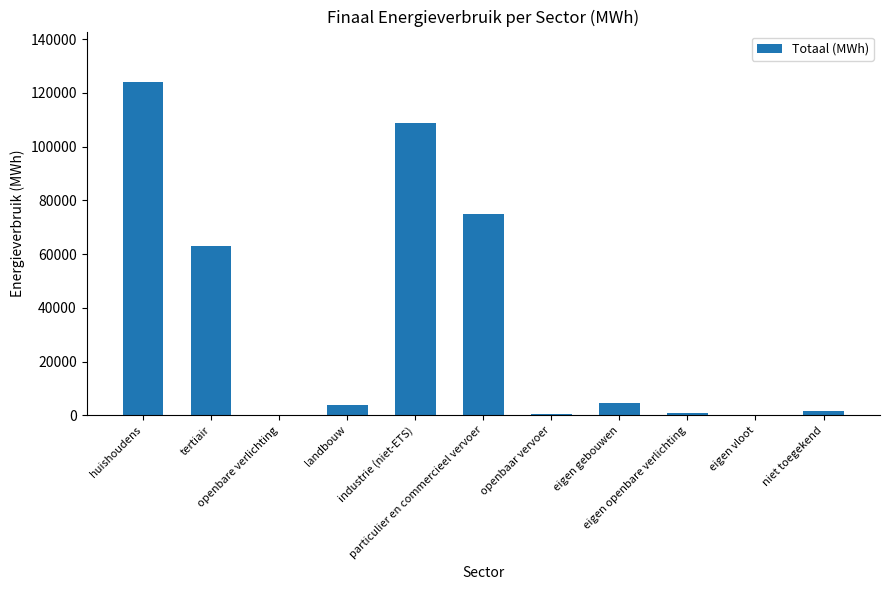

Is it true that the value at niet toegekend is 1739.9?

True